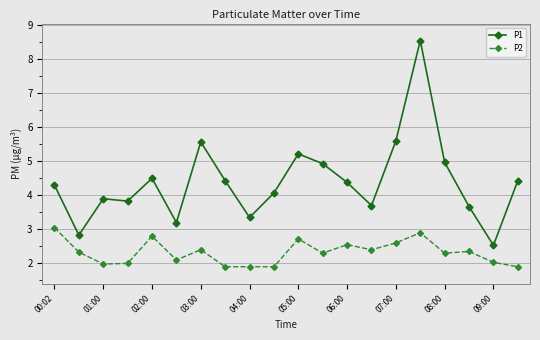

Which series has the widest spread of values?

P1